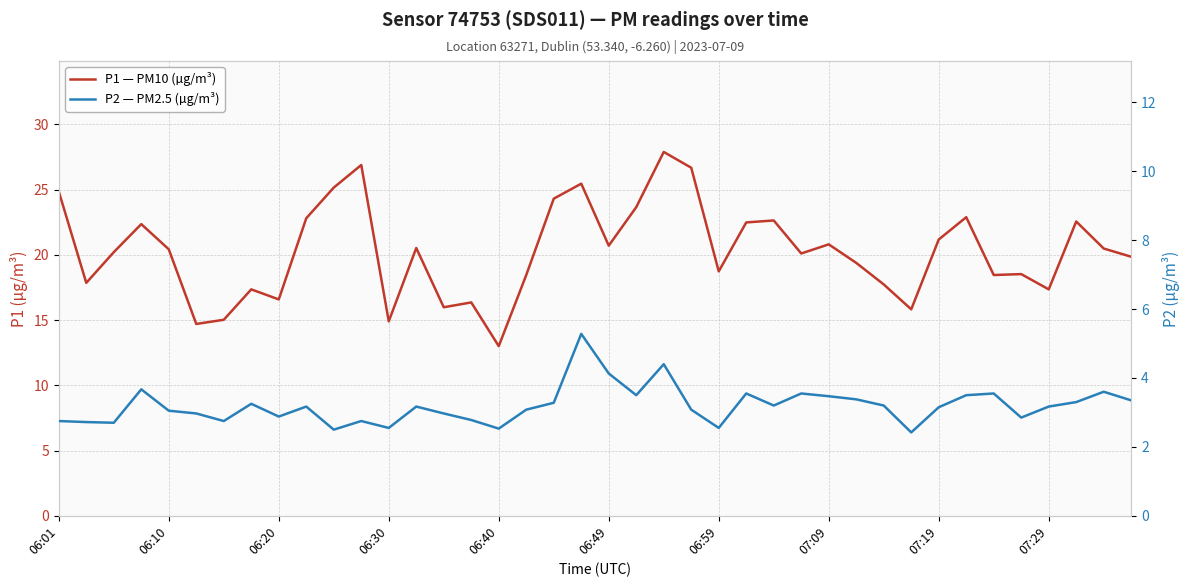

What is the value of the P2 — PM2.5 (µg/m³) point at the 17th from the left?

2.5